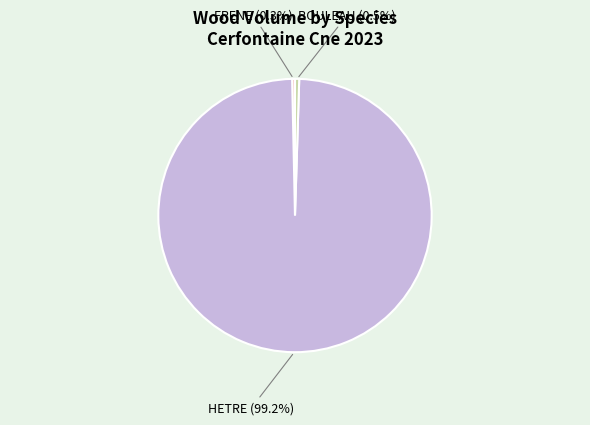

Is there a majority slice in this chart?

Yes